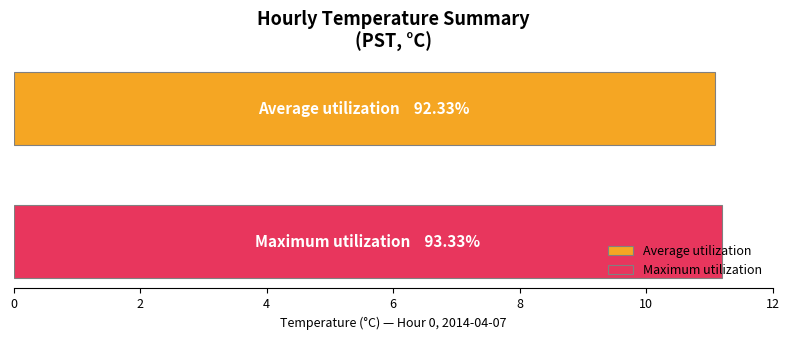

What is the minimum value shown in the chart?

11.1